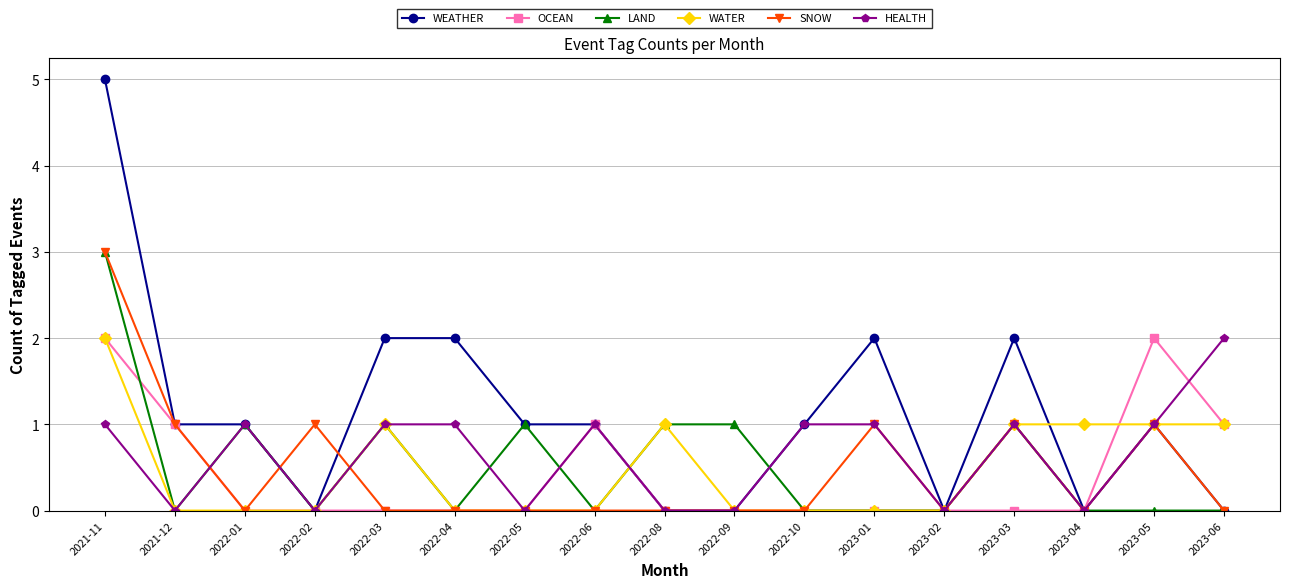

How many distinct data groups are displayed?

6